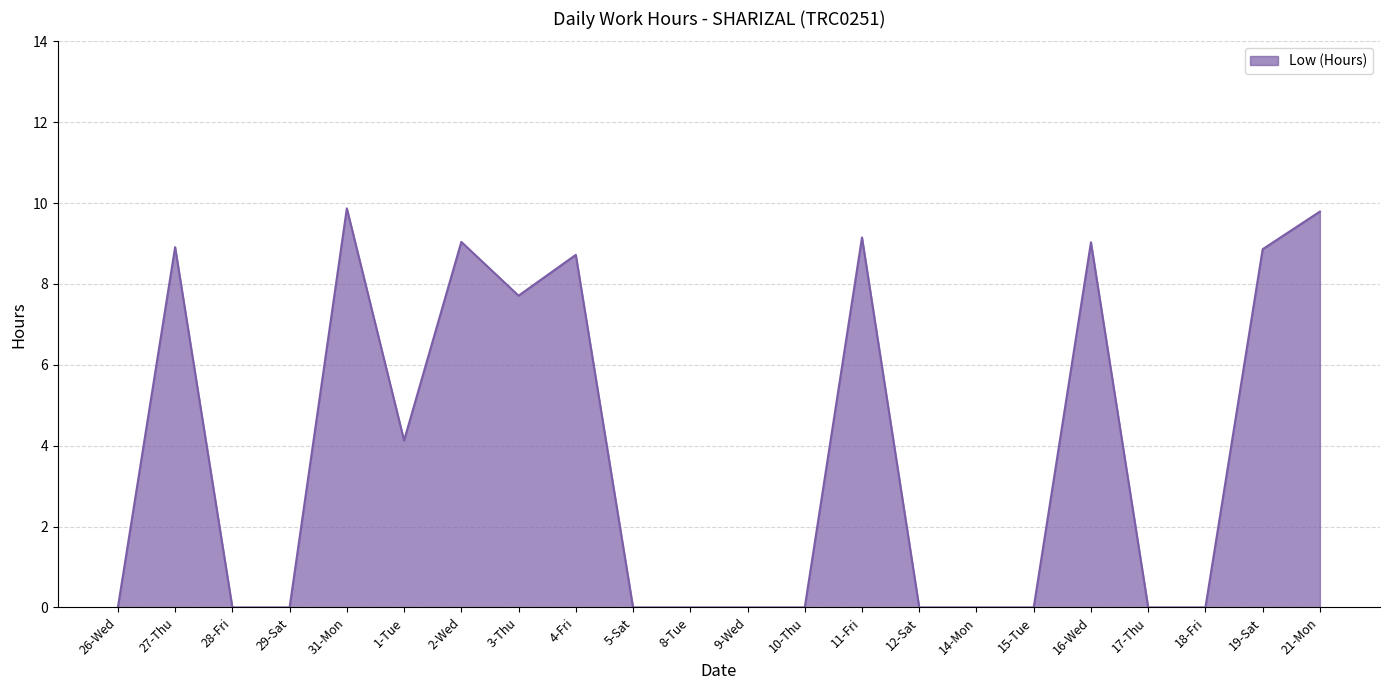

What position from the left is 18-Fri?

20